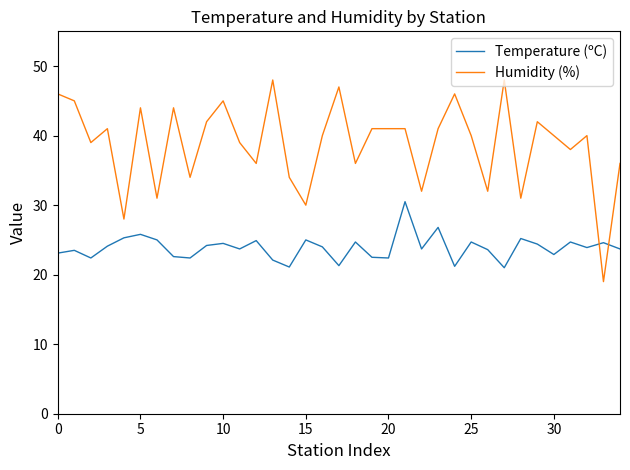

What is the maximum value for Temperature (ºC)?

30.5